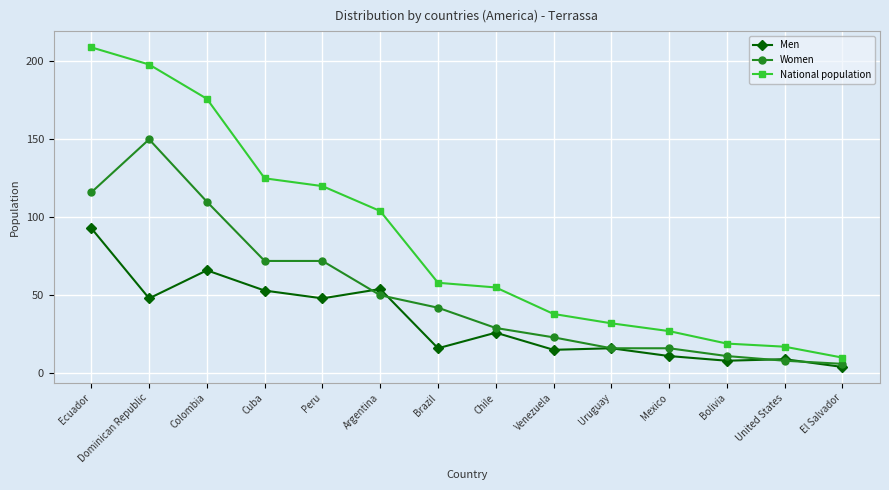

What is the label of the 10th point from the left?

Uruguay